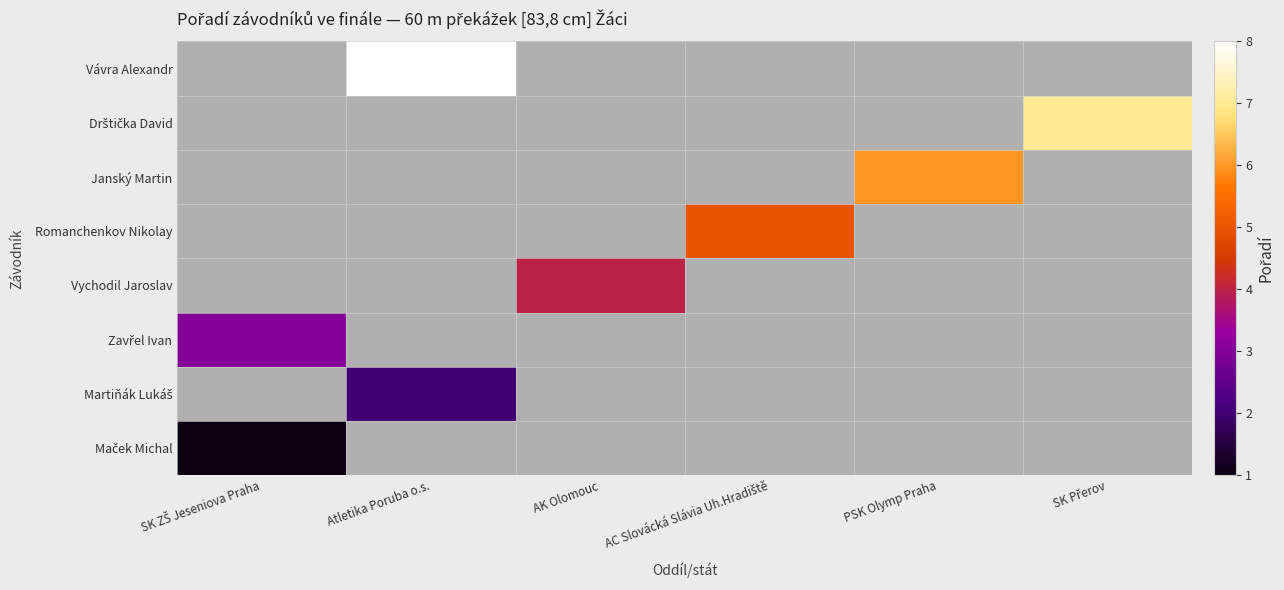

Between AC Slovácká Slávia Uh.Hradiště and SK Přerov, which series saw the biggest shift?

Maček Michal